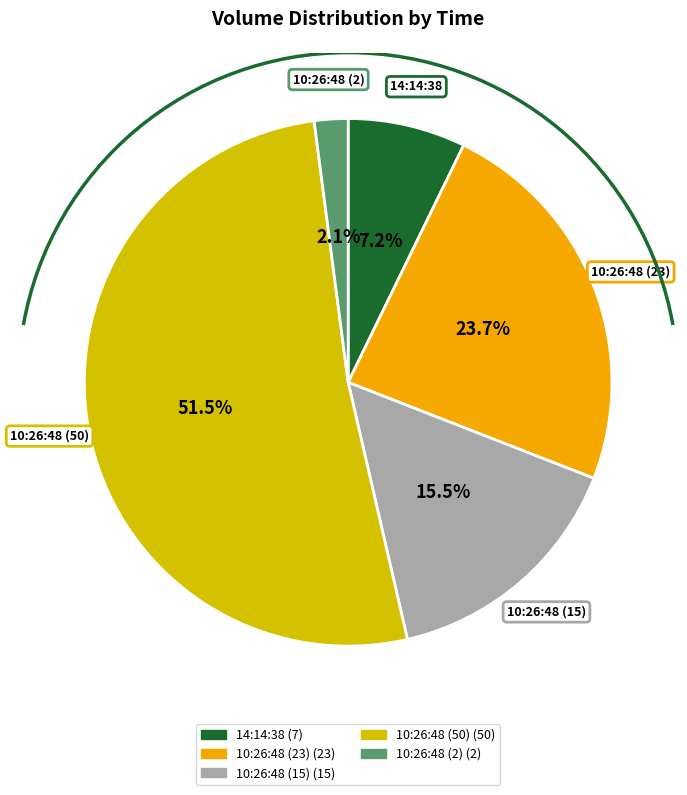

What is the majority slice?

10:26:48 (50)